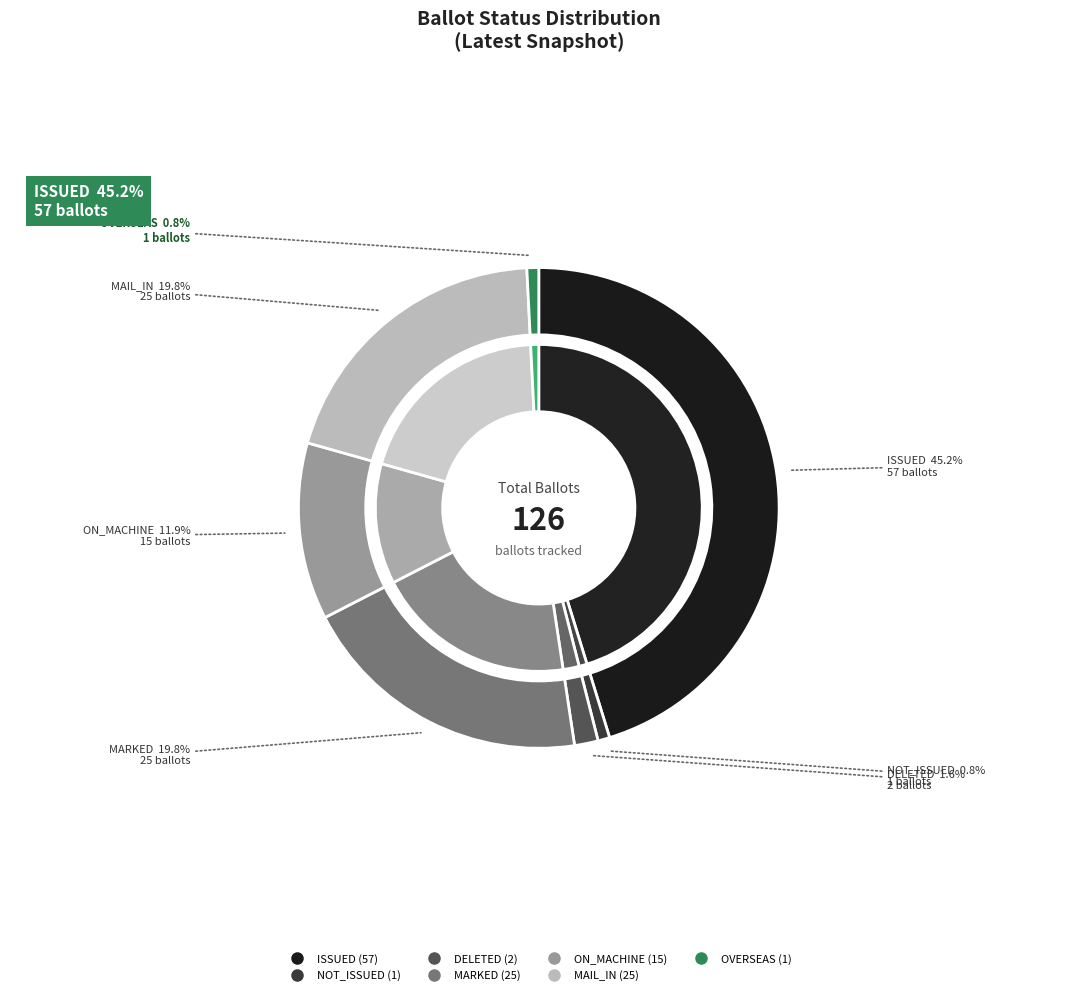

Which slice is the largest?

ISSUED